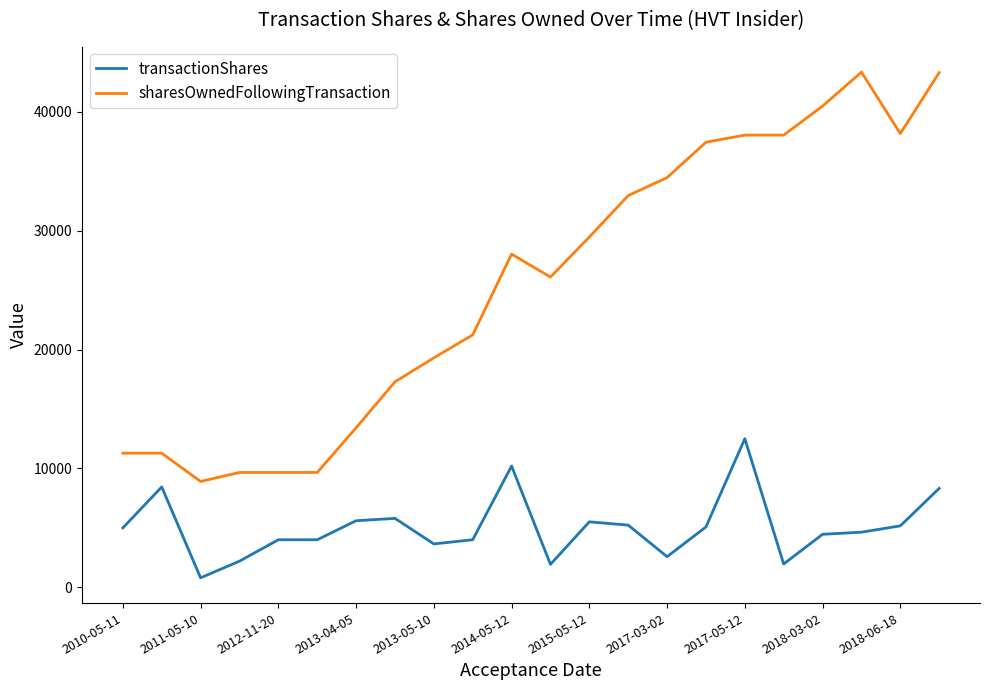

Rank the series by their maximum value, from lowest to highest.

transactionShares, sharesOwnedFollowingTransaction